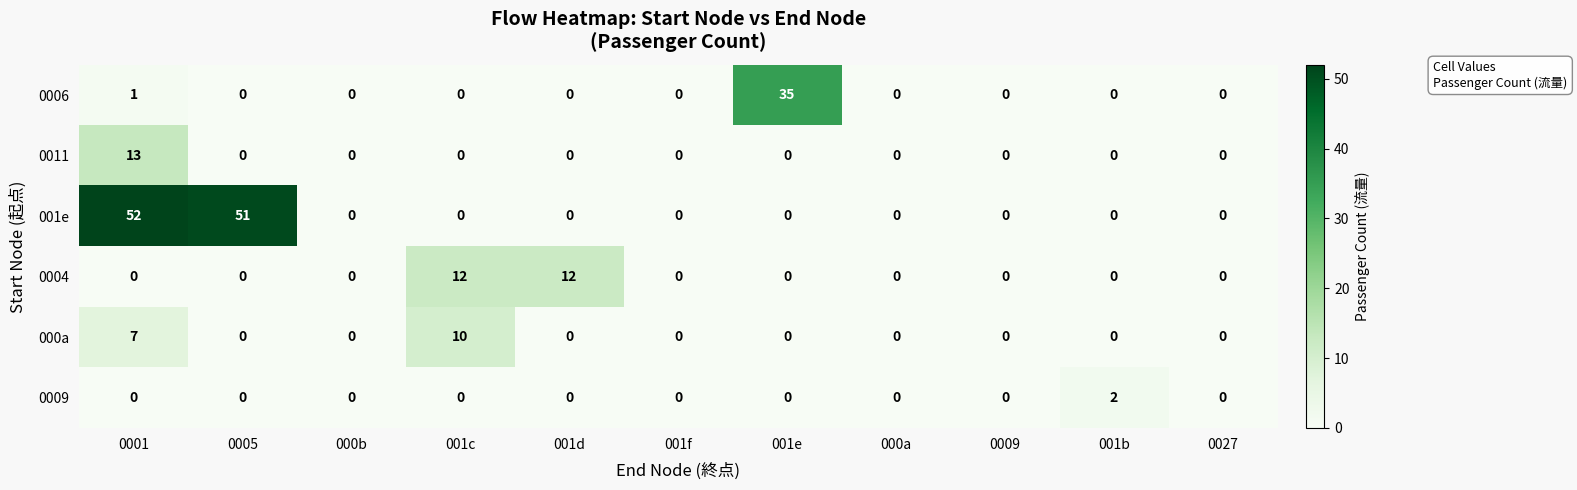

Is it true that 001e equals 51 at 0005?

True